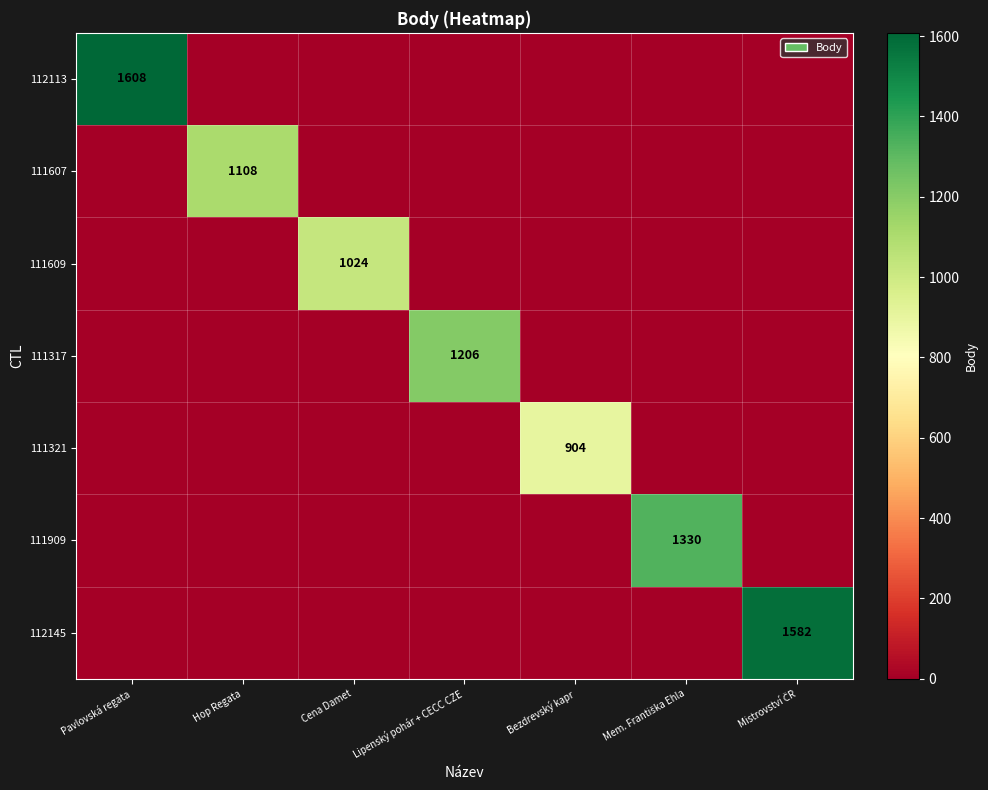

What is the difference between the highest and lowest values at Lipenský pohár + CECC CZE?

1206